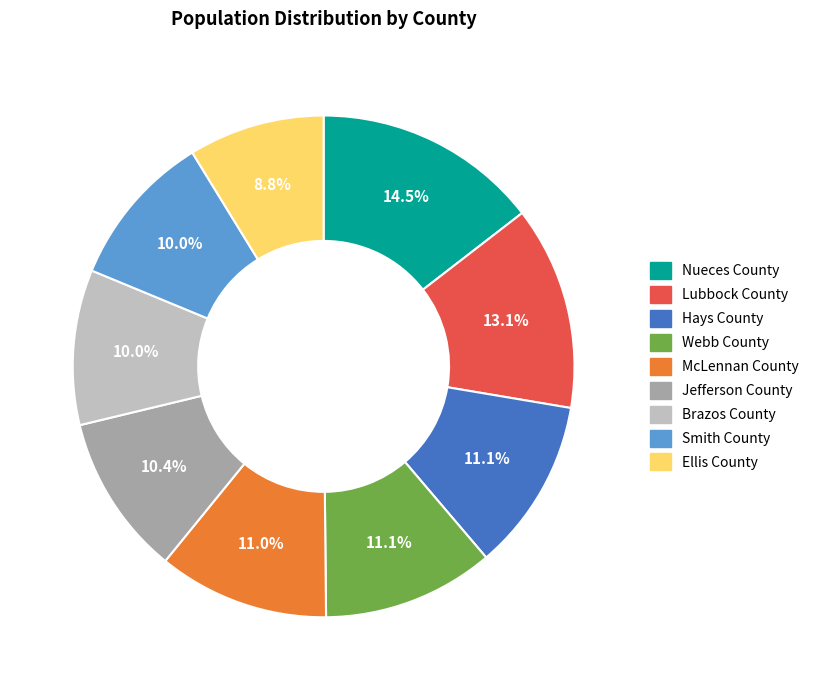

Which category has the biggest portion of the pie?

Nueces County